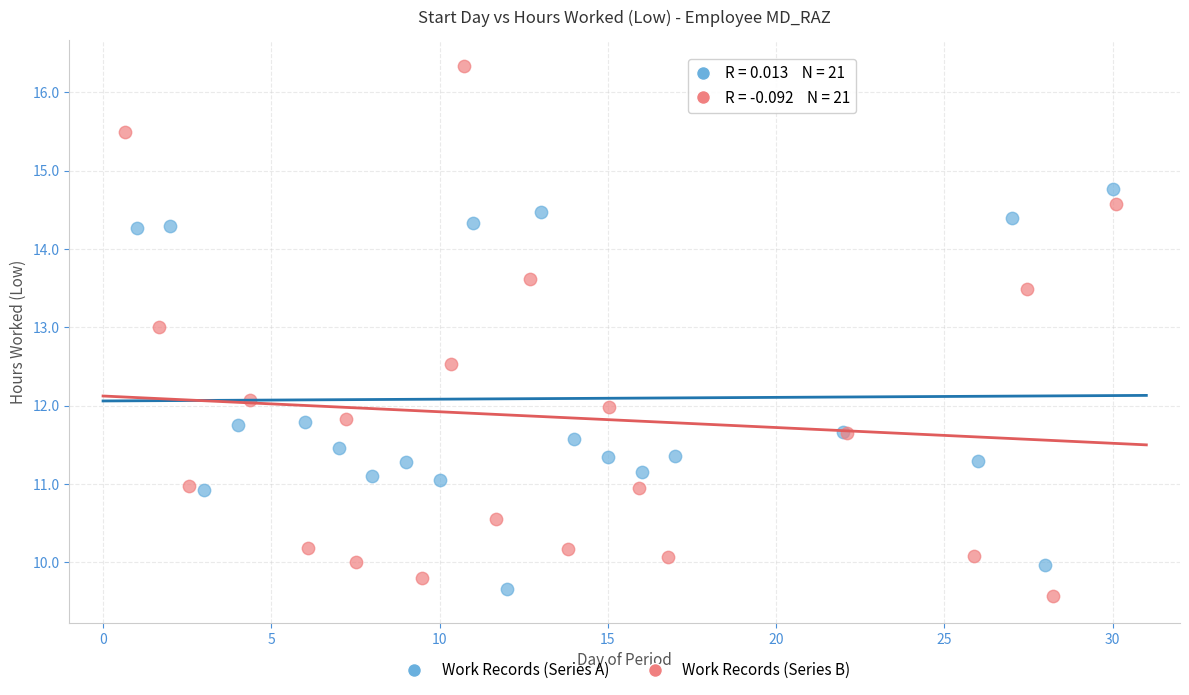

Which series has the largest Y range (max minus min)?

Work Records (Series B)